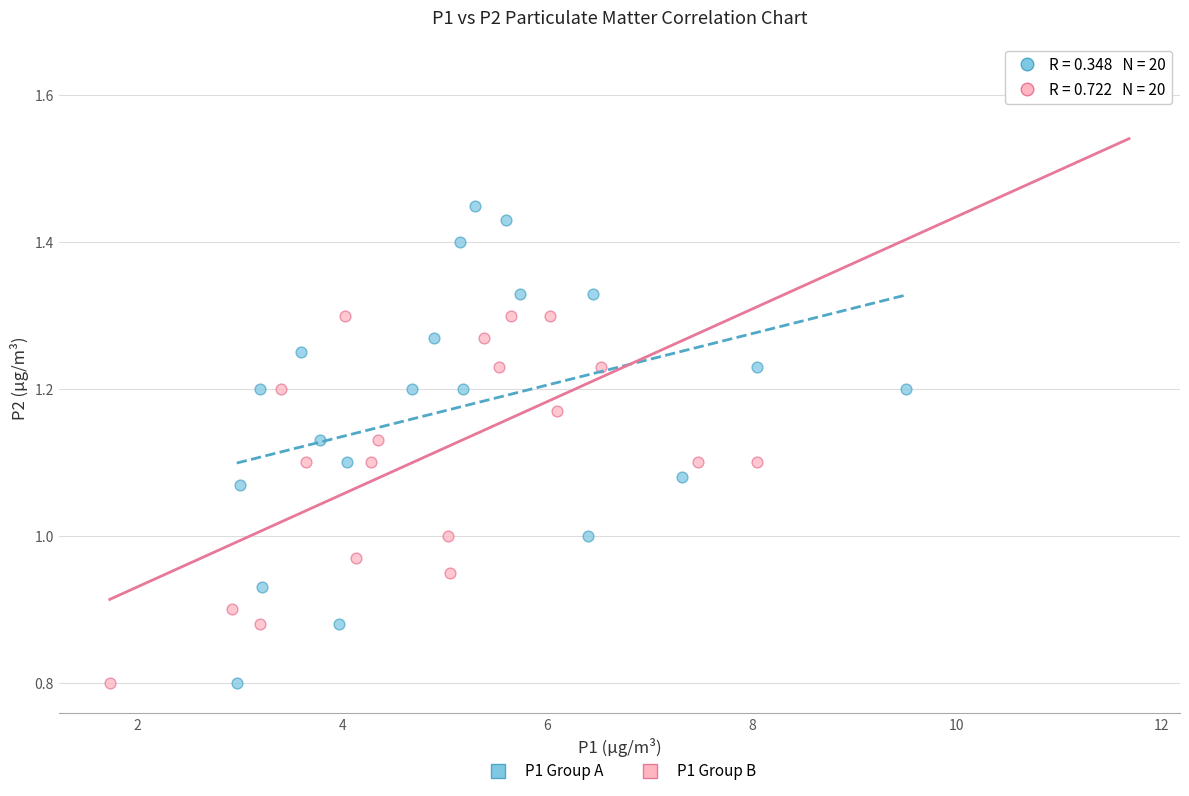

Which series has the widest spread of Y values?

P1 Group B